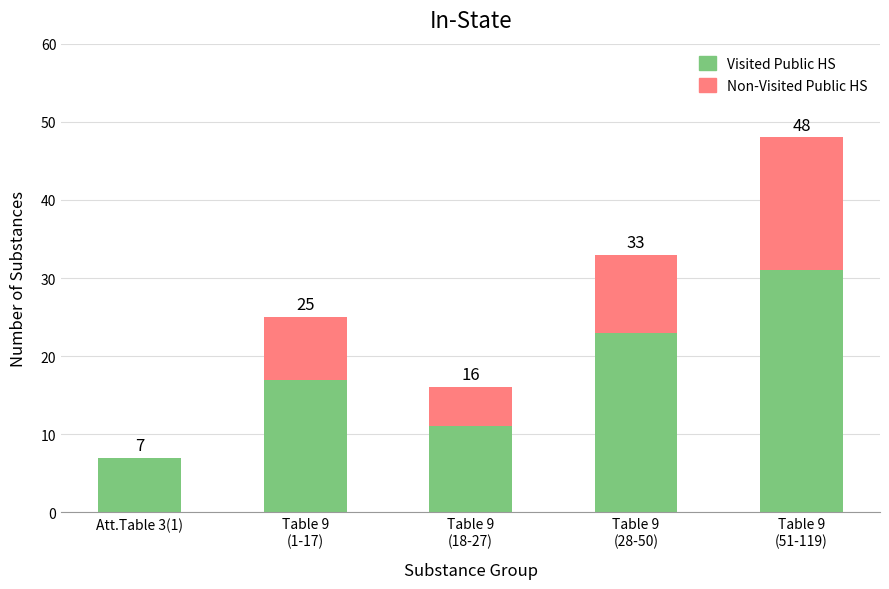

Are the bars grouped side by side (vs. stacked)?

No